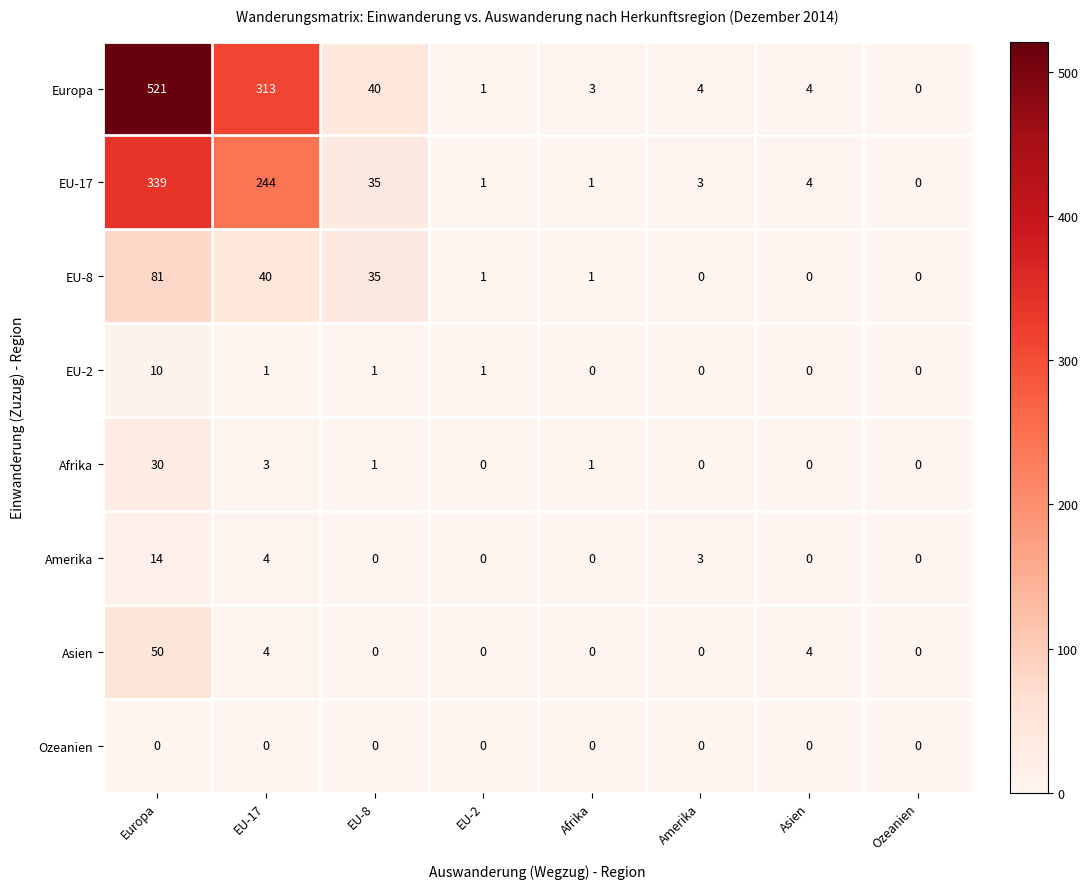

List the series in order of their peak value, lowest first.

Ozeanien, EU-2, Amerika, Afrika, Asien, EU-8, EU-17, Europa